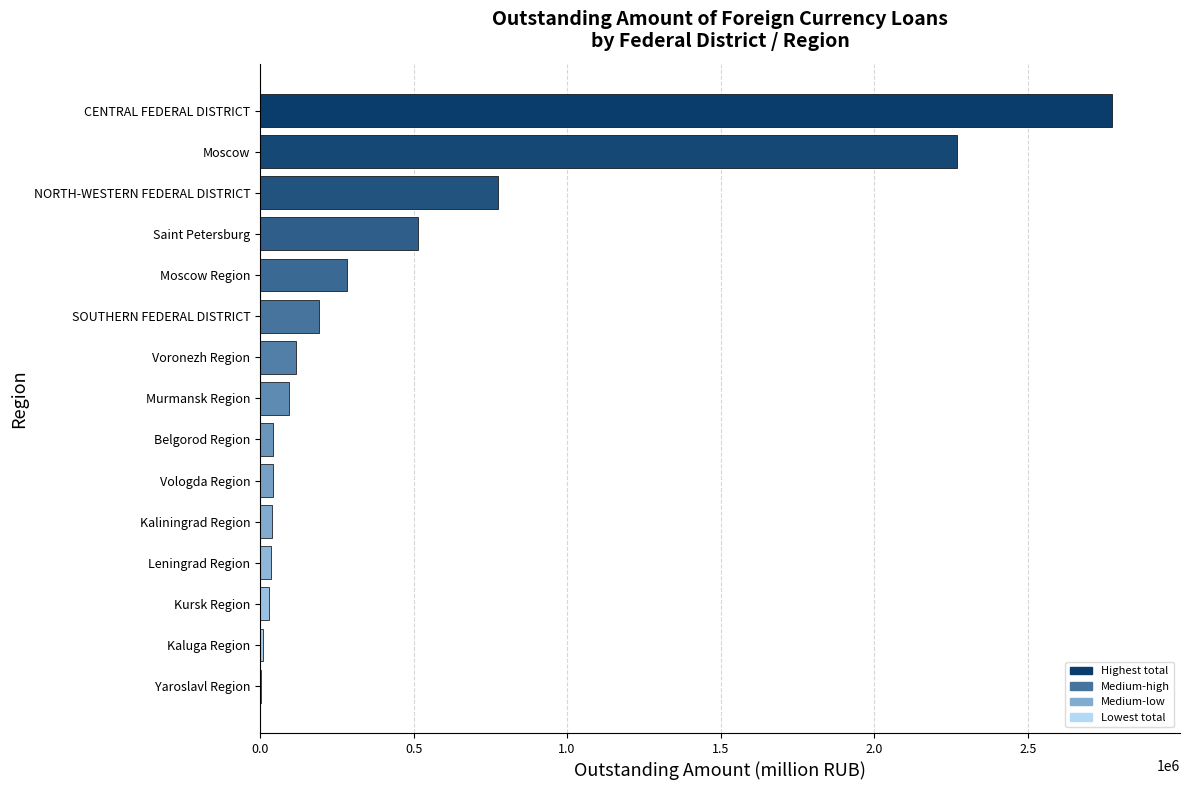

How many distinct data groups are displayed?

1